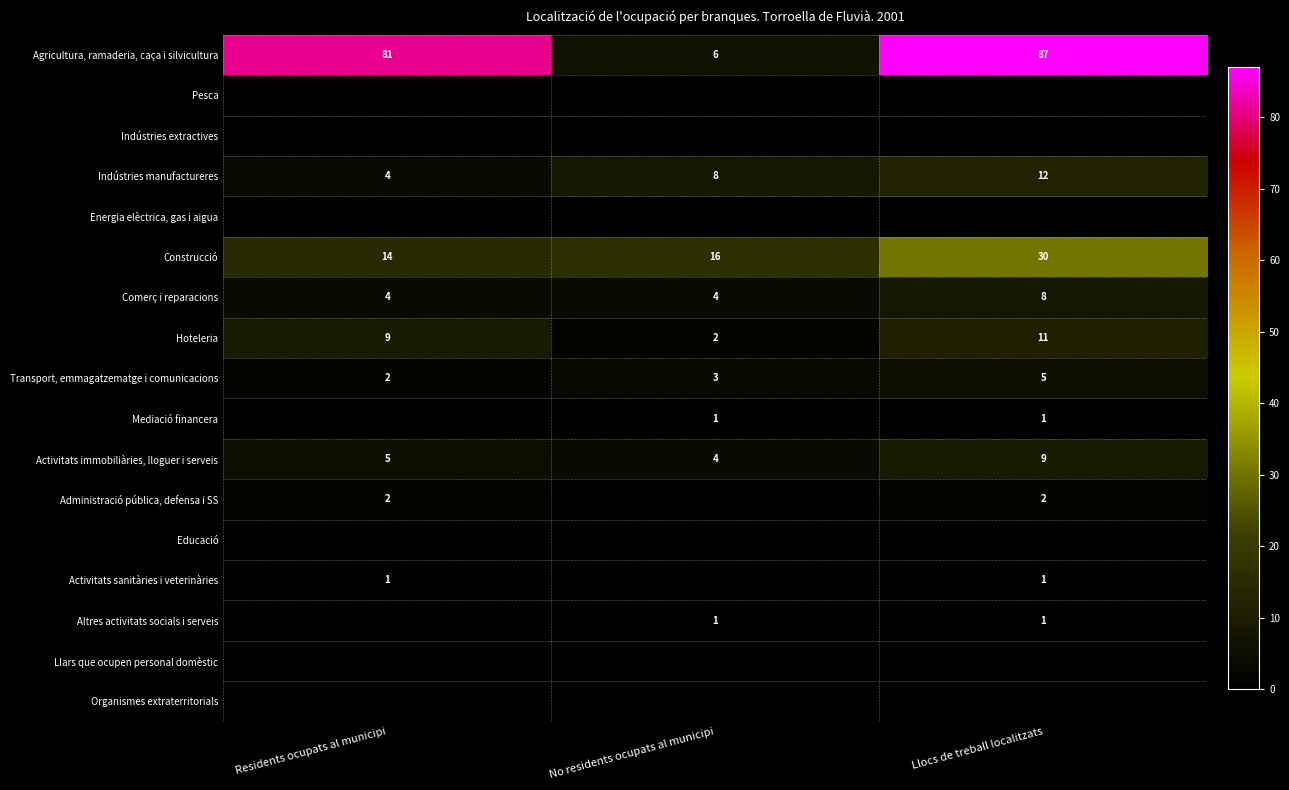

True or false: Agricultura, ramaderia, caça i silvicultura has a value of 81 at Residents ocupats al municipi.

True